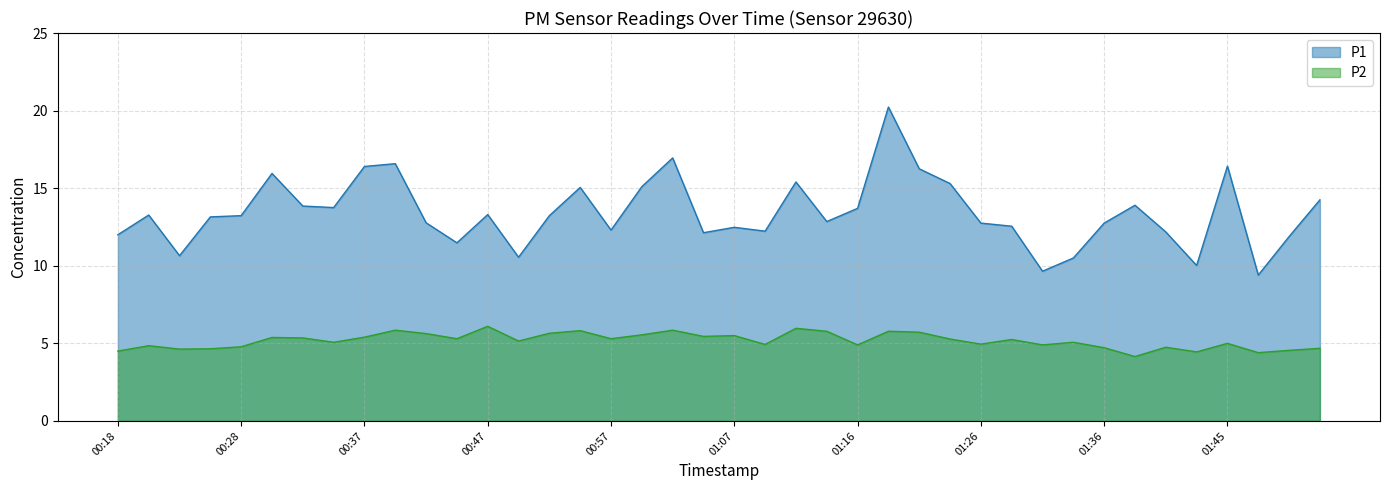

What is the average value of the P2 series?

5.2